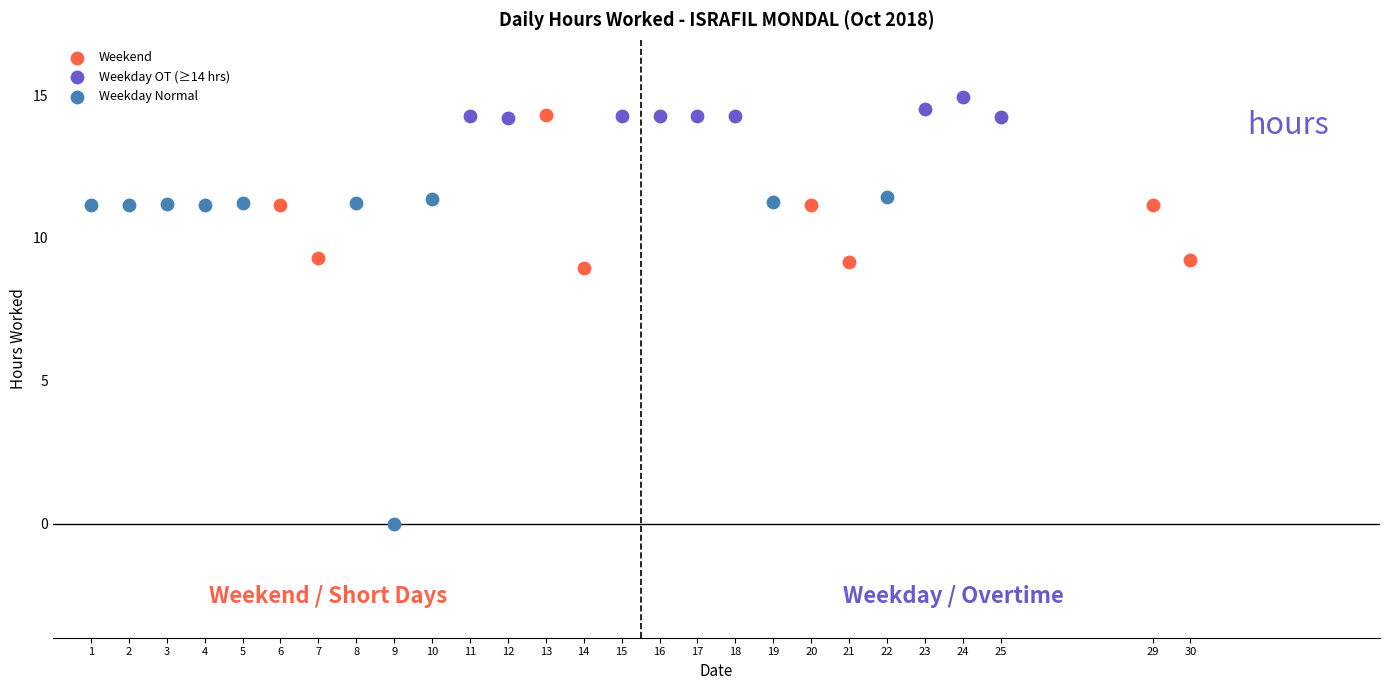

Which series contains the lowest Y value?

Weekday Normal